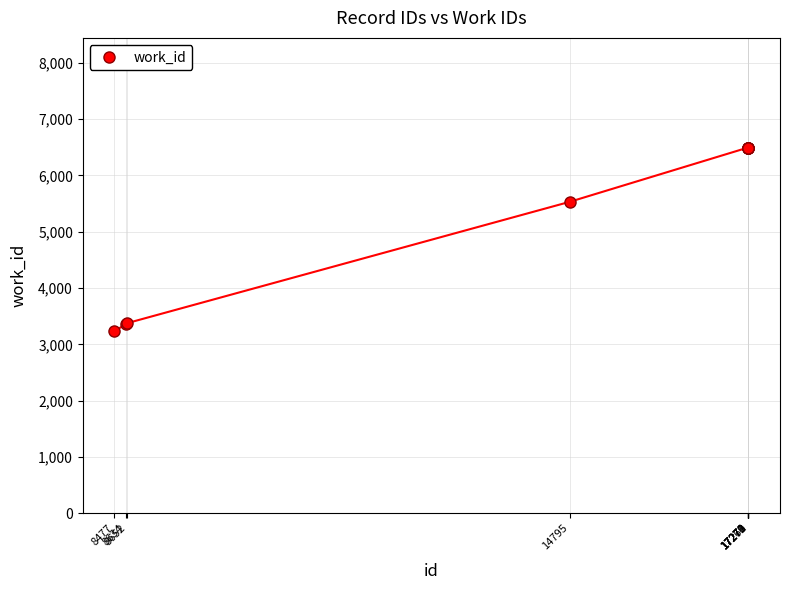

What is the maximum value shown in the chart?

6495